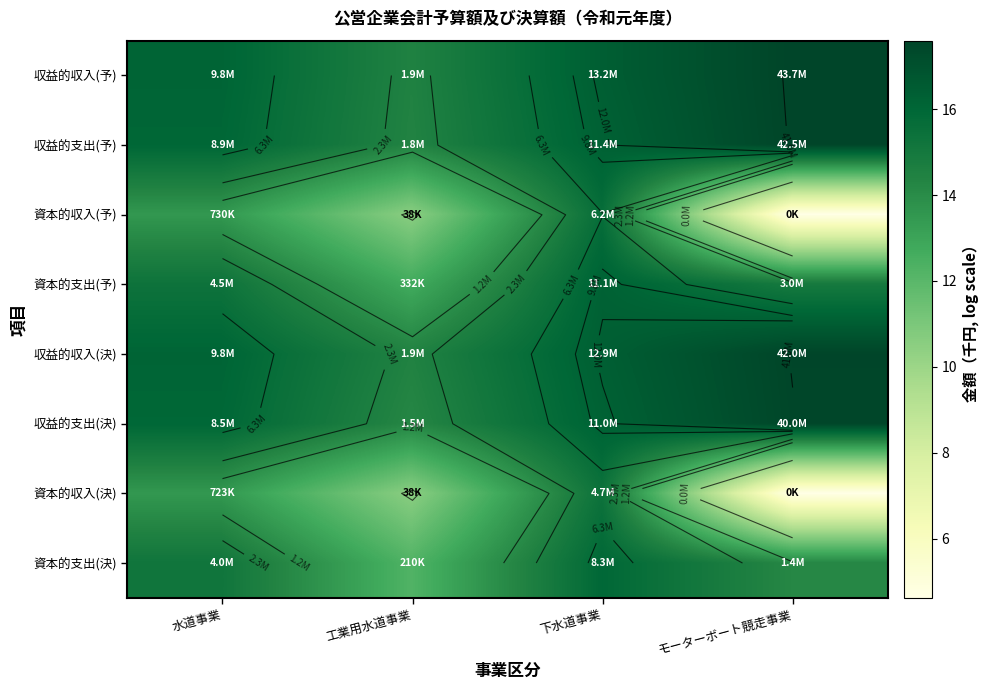

At how many categories does at least one series exceed 14?

4